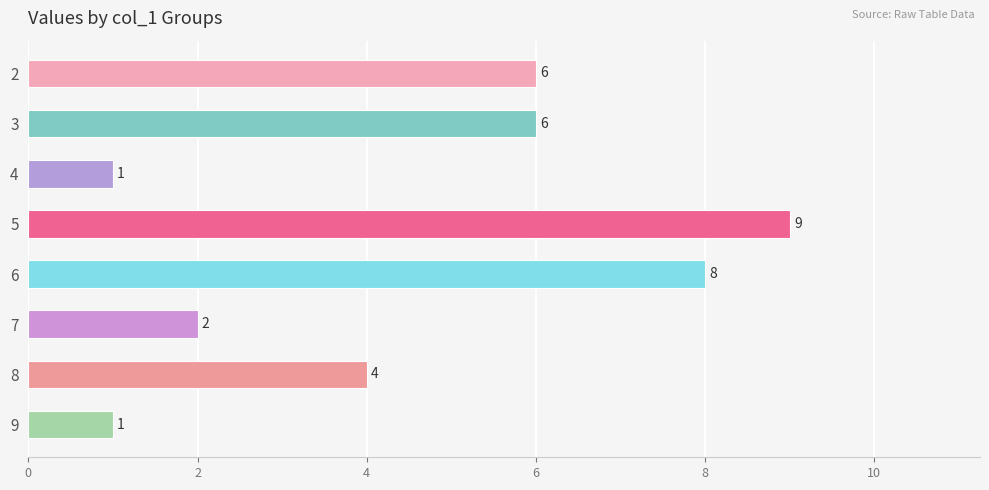

Approximately how many times larger is the value at 7 compared to 8?

0.5